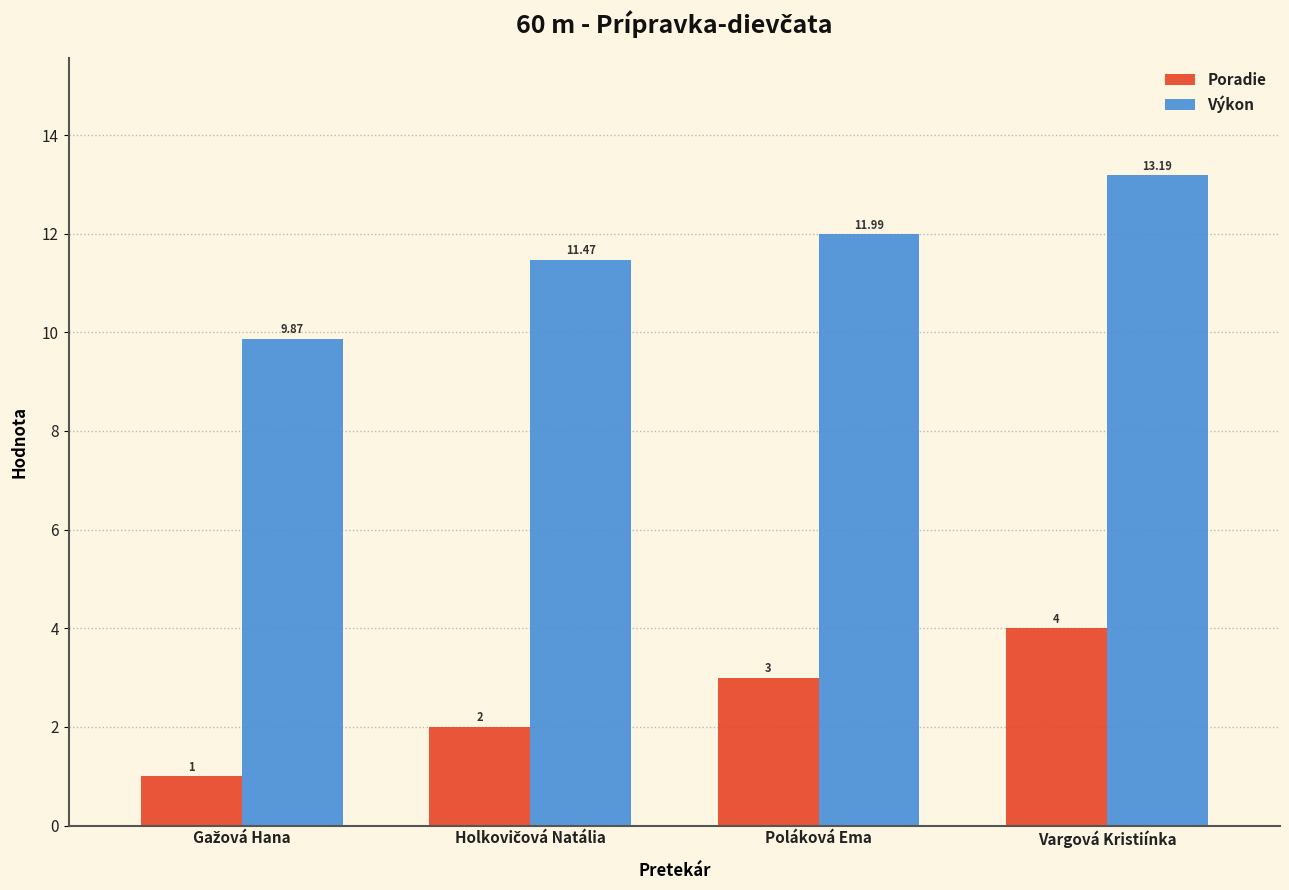

Count the number of data series in this chart.

2